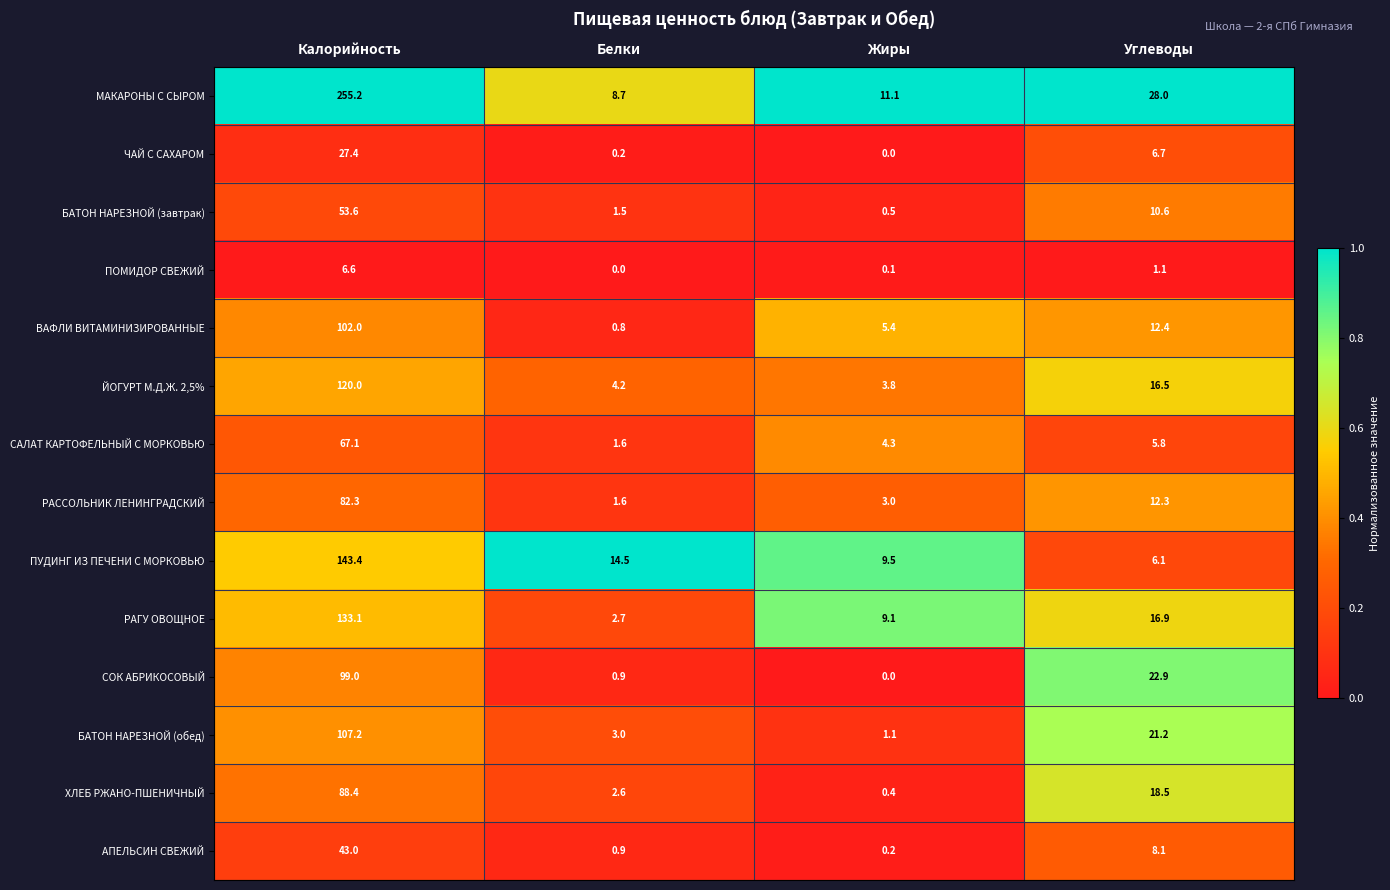

What value does the САЛАТ КАРТОФЕЛЬНЫЙ С МОРКОВЬЮ series have at Белки?

1.6